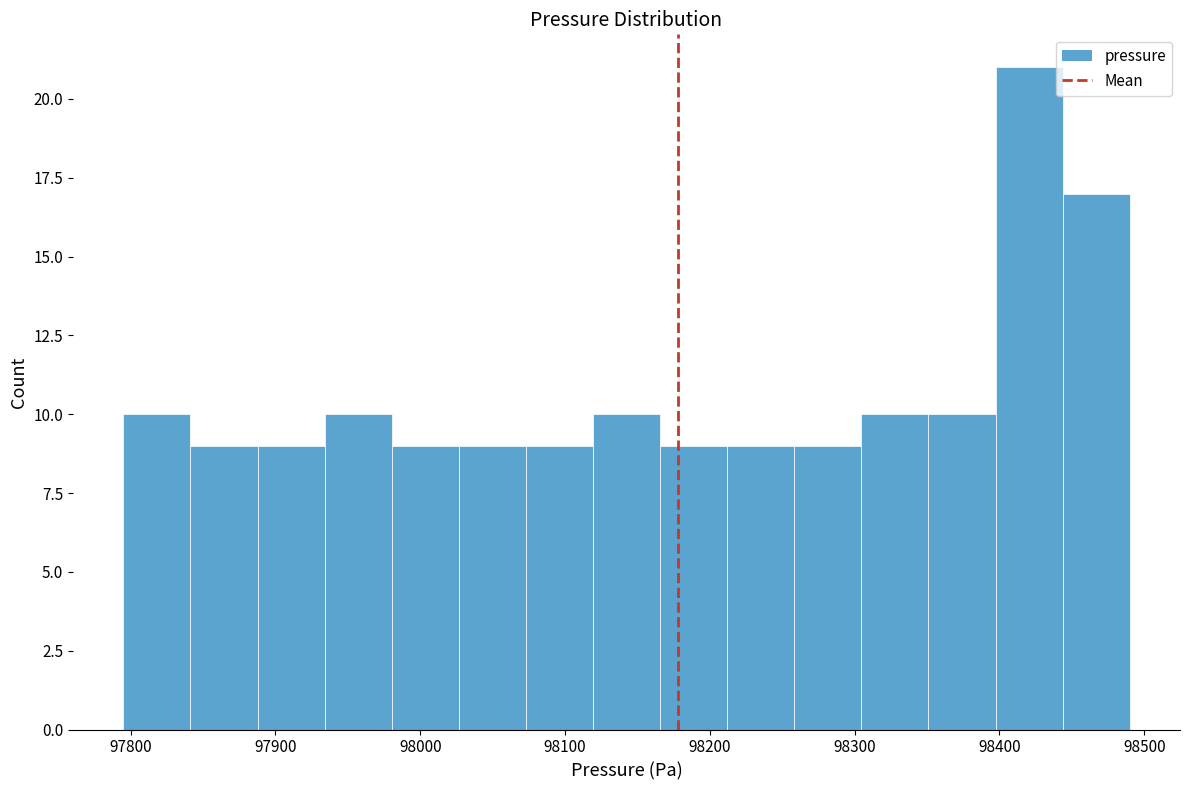

What is the height of the bar covering 97840 to 97890 on the x-axis? Neither the bar edges nor the heights are printed on the chart, so give them approximately, as read against the axes.

9